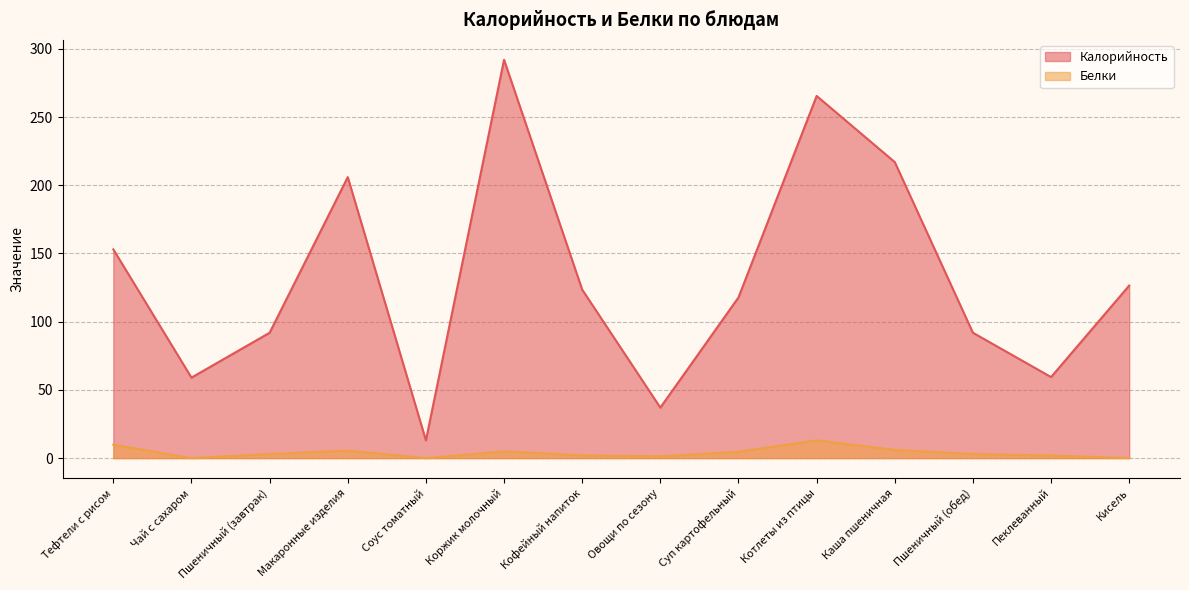

Does the chart have visible grid lines?

Yes